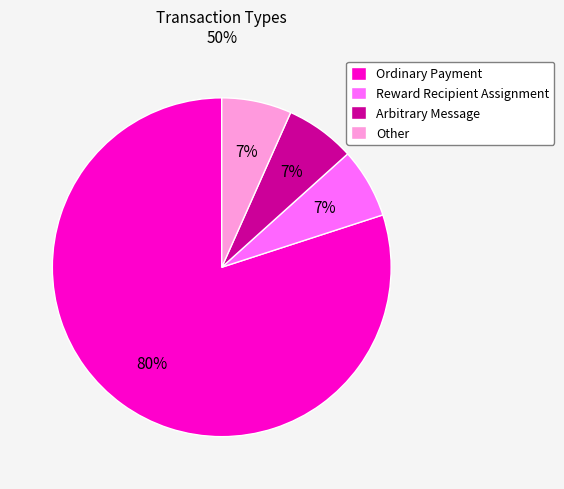

How many segments does this pie chart have?

4